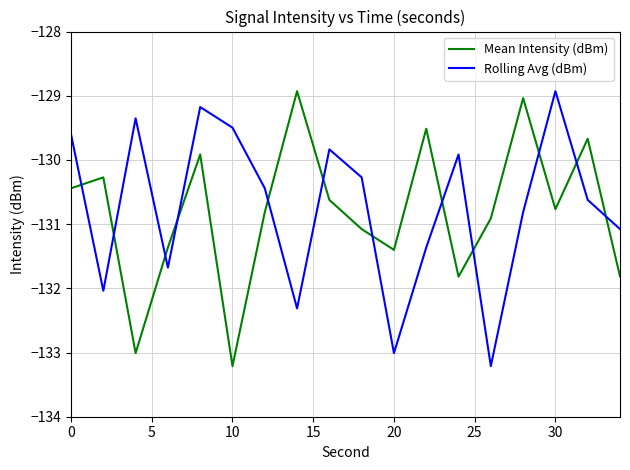

After their last crossing, which series has the higher values: Mean Intensity (dBm) or Rolling Avg (dBm)?

Rolling Avg (dBm)